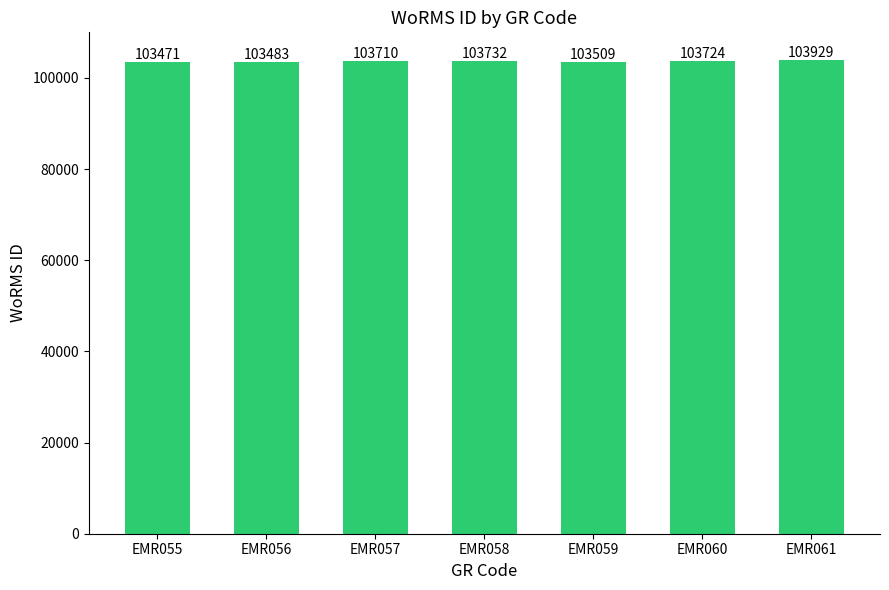

What is the value of the 2nd bar from the left?

103483